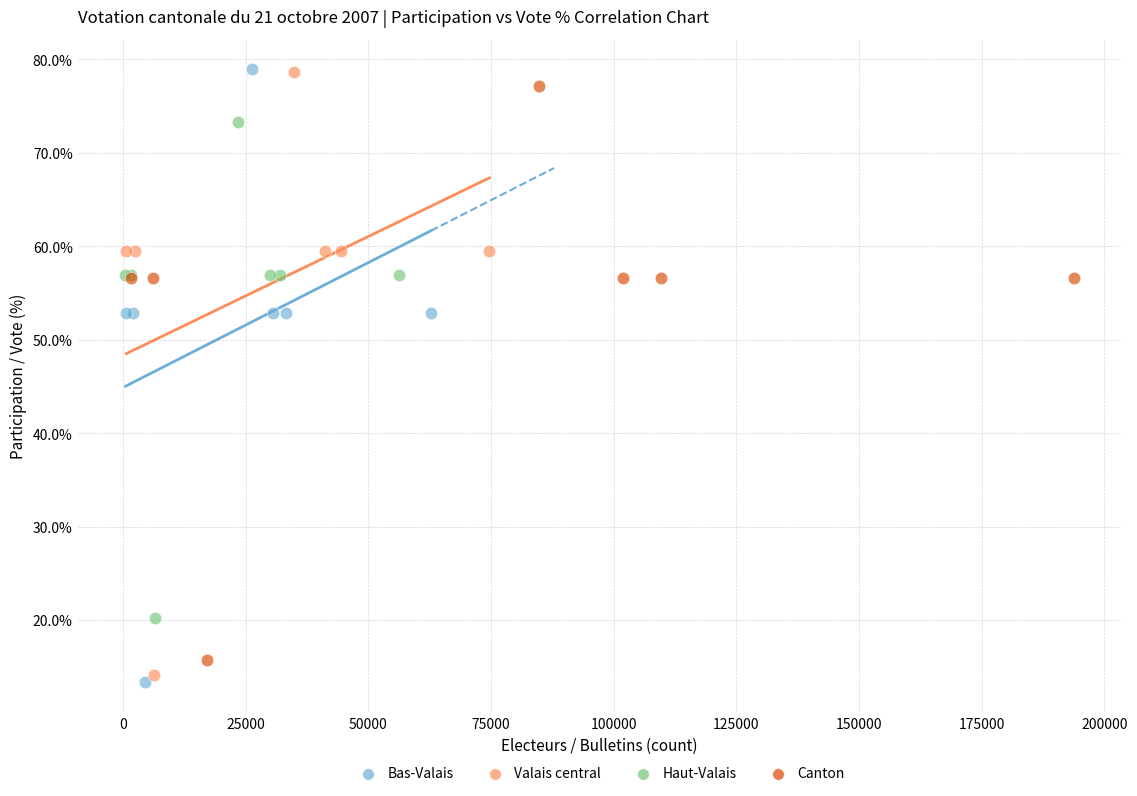

Which series contains the lowest Y value?

Bas-Valais